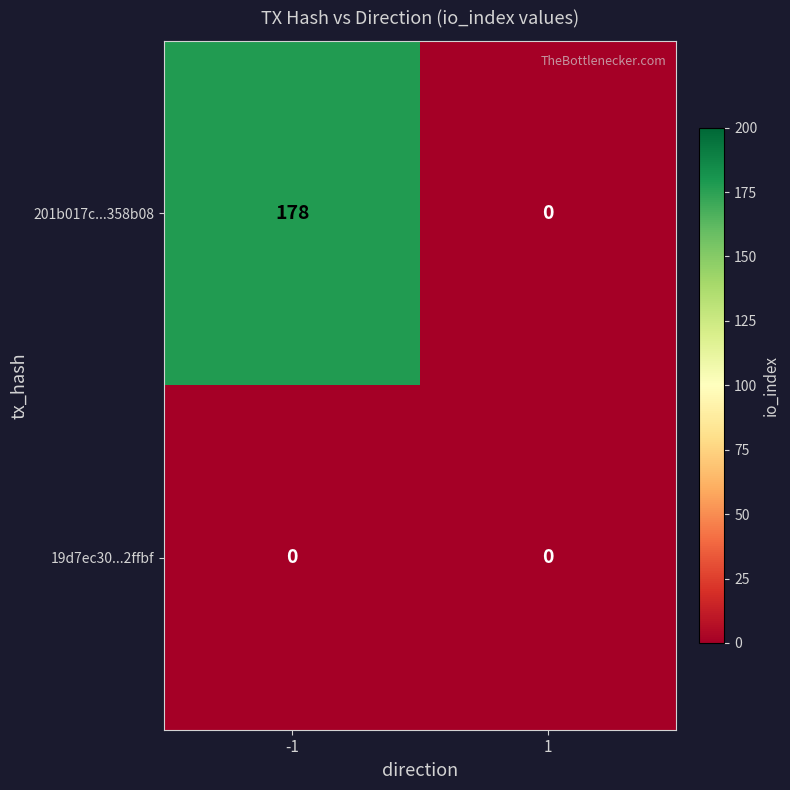

How many data points does each series have?

2